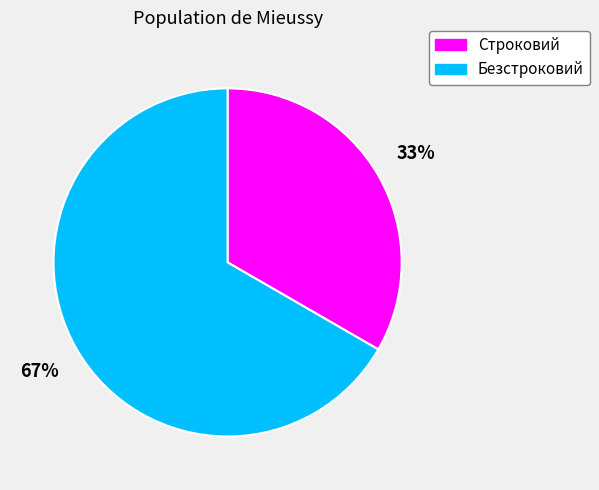

Count the number of slices in the pie.

2